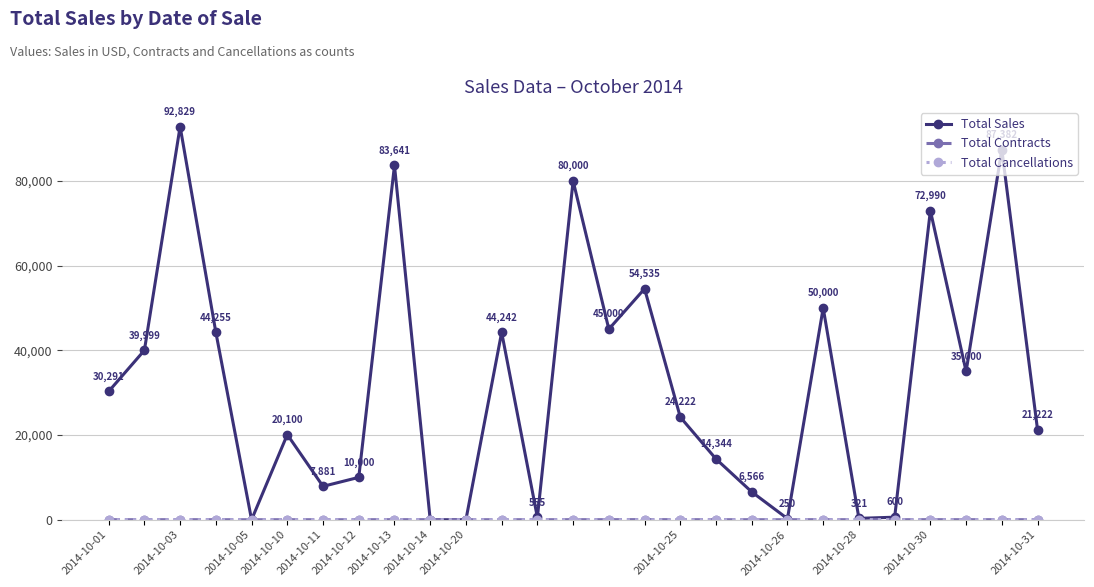

What is the maximum value for Total Sales?

92829